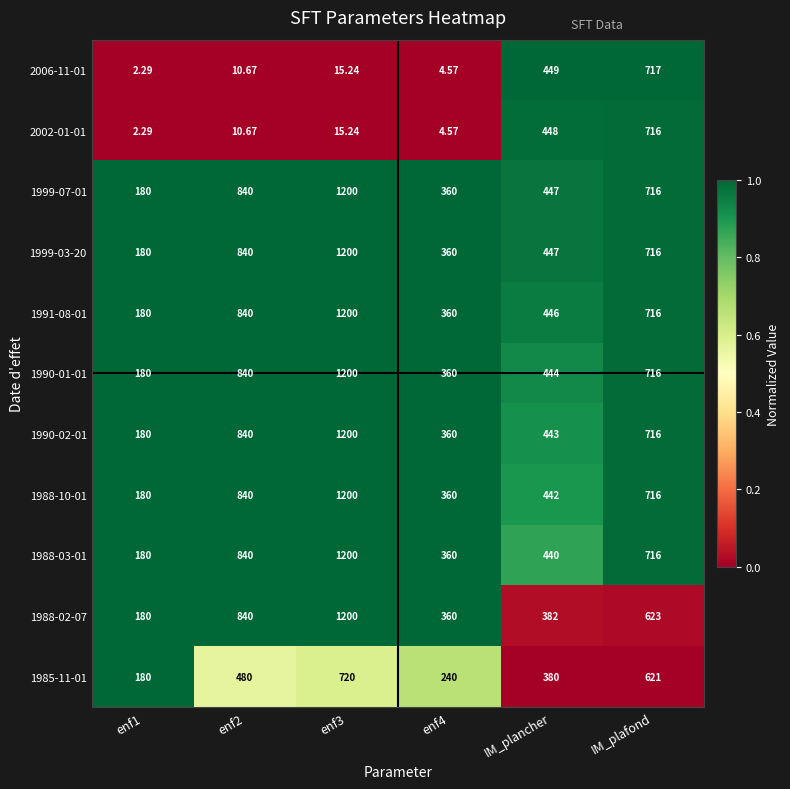

At which label is 2006-11-01 closest to 359?

IM_plancher